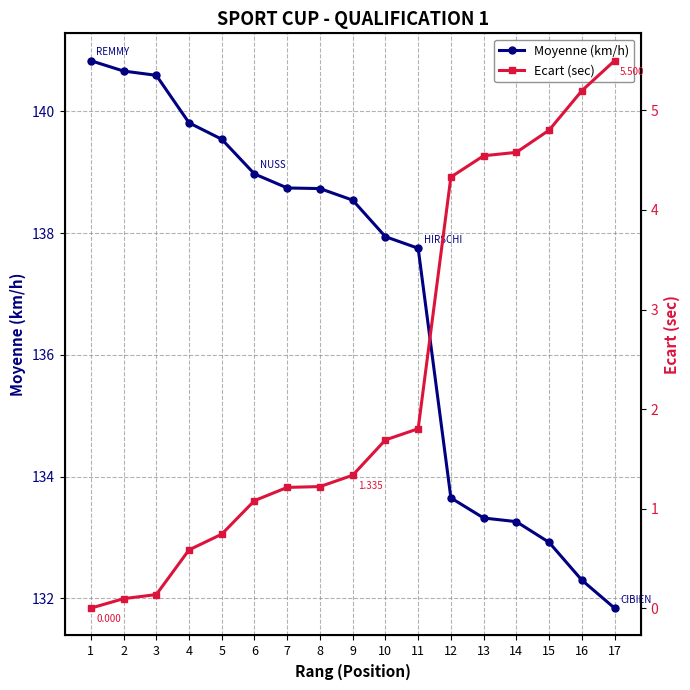

List the series in order of their overall mean, lowest first.

Ecart (sec), Moyenne (km/h)